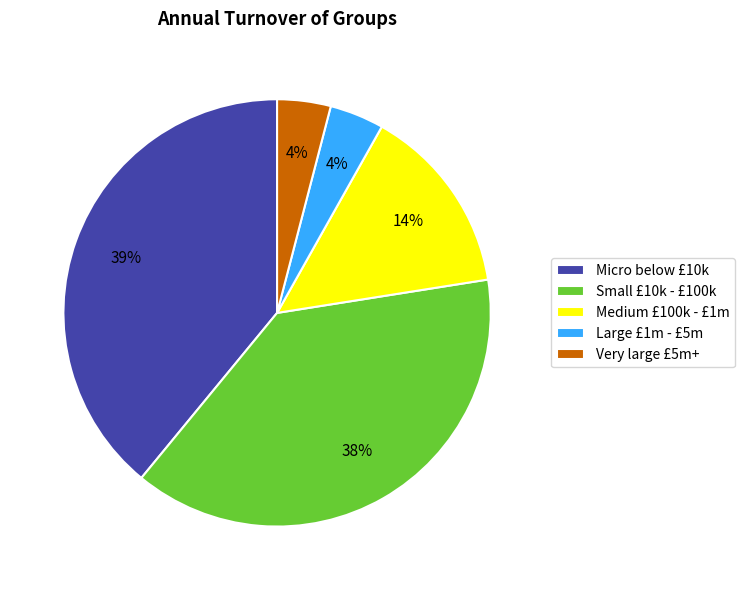

Combined, do Micro below £10k and Medium £100k - £1m account for over 50%?

Yes